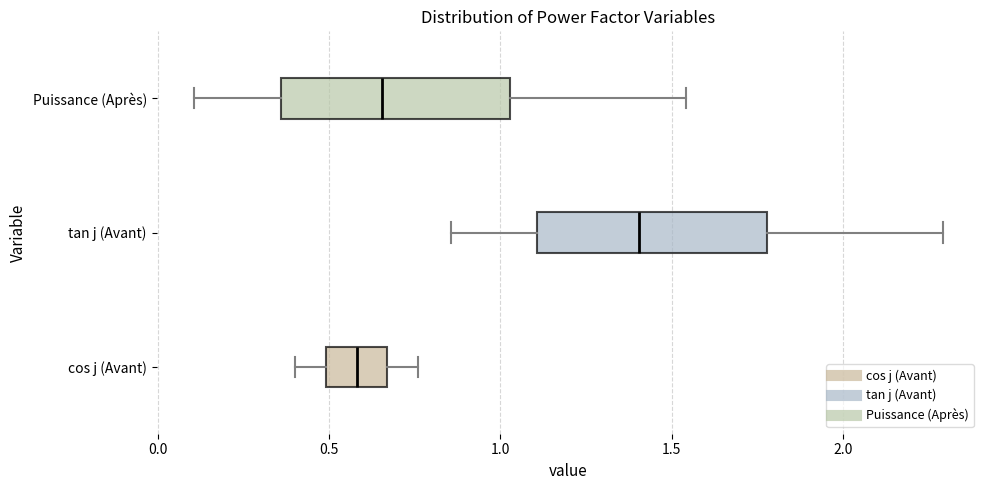

Which box has the furthest to the left median line?

cos j (Avant)